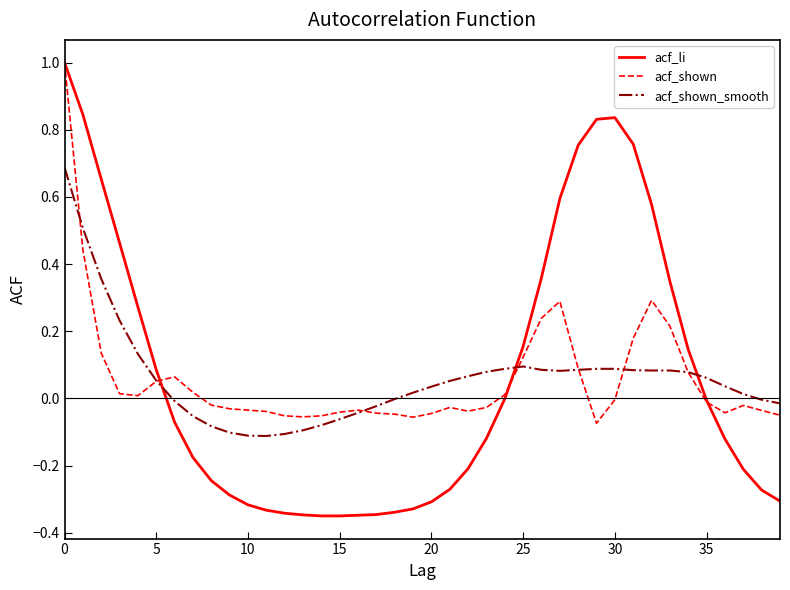

Which series has the largest range (max minus min)?

acf_li